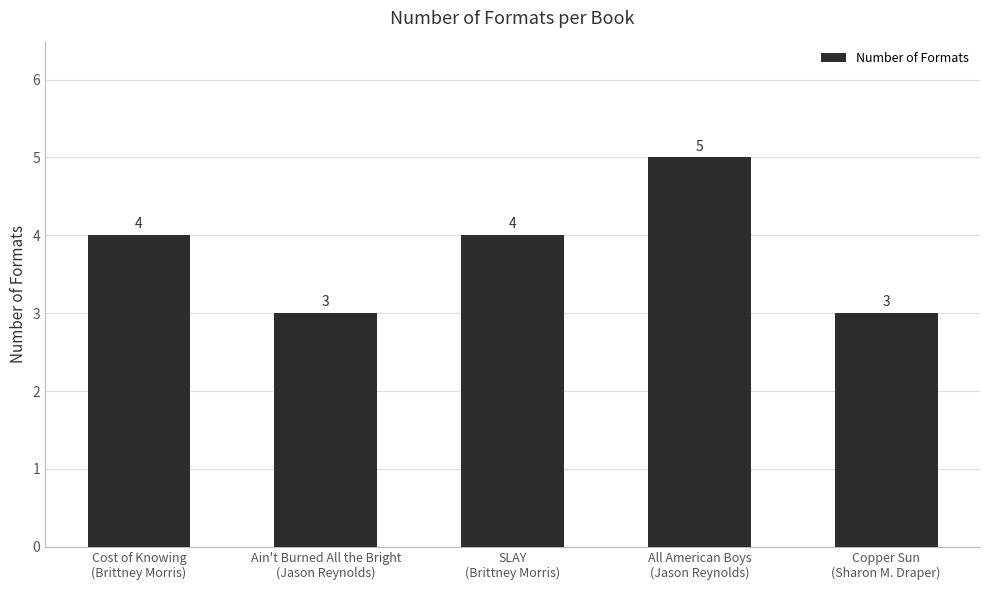

The chart shows a value of 5 at Copper Sun
(Sharon M. Draper). True or false?

False